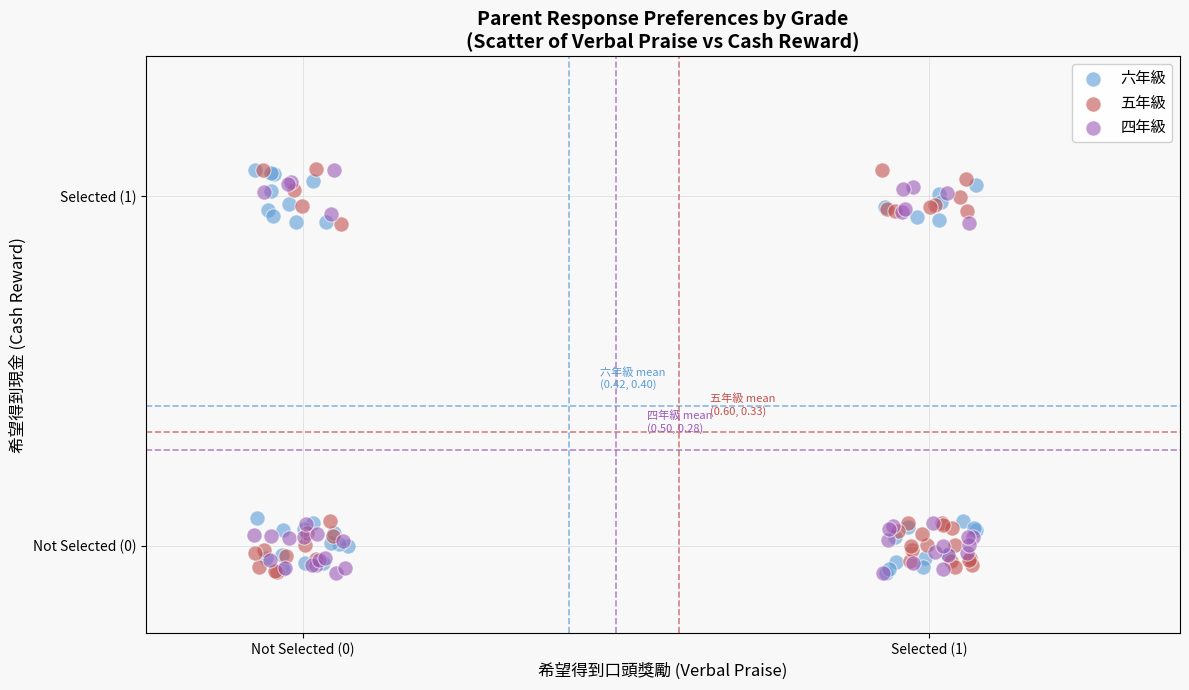

What are all the series names shown in the legend?

六年級, 五年級, 四年級